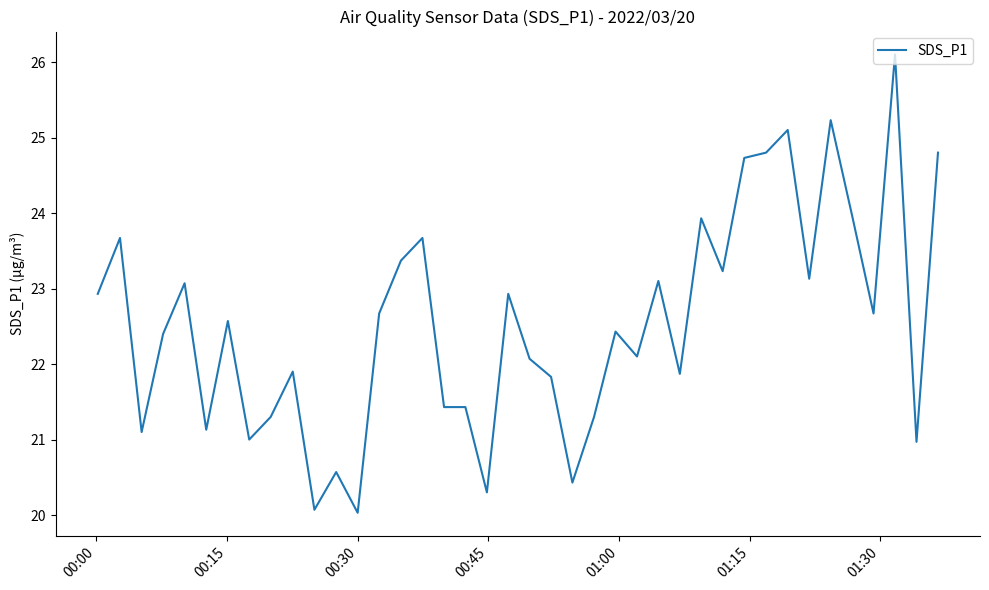

Does the chart have visible grid lines?

No